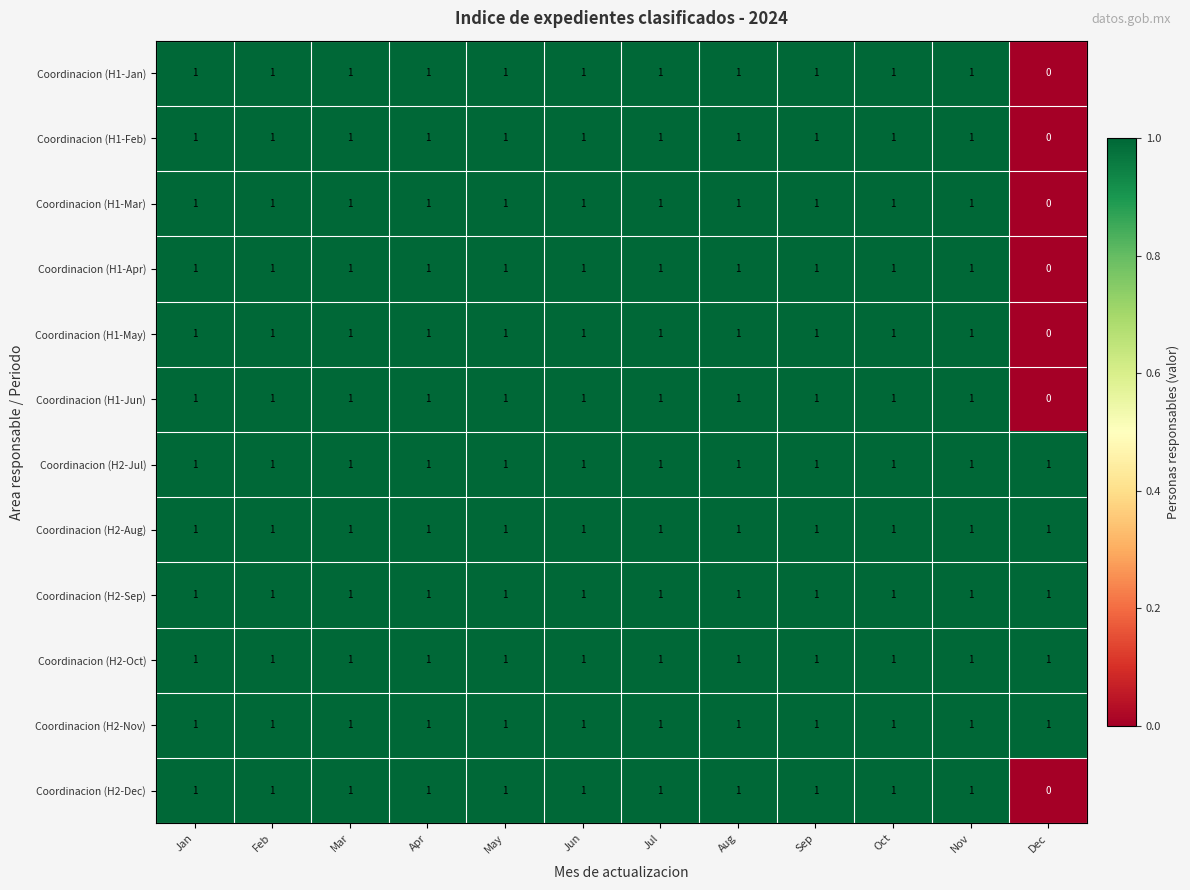

What is the total value across all series at Nov?

12